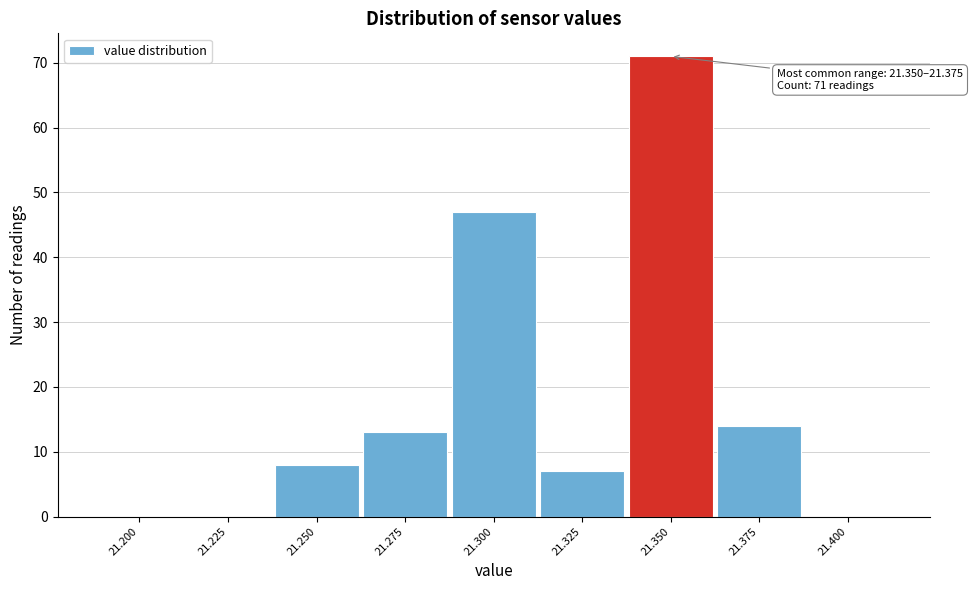

Reading left to right, what are all the values shown in this chart?

21.200=0	21.225=0	21.250=8	21.275=13	21.300=47	21.325=7	21.350=71	21.375=14	21.400=0